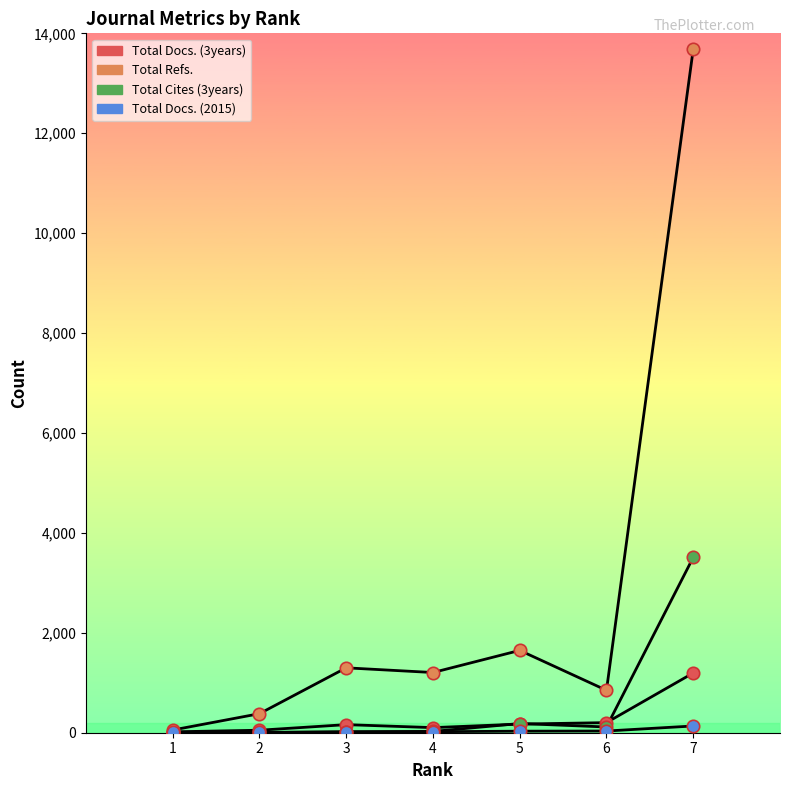

What is the total value across all series at 3?

1495